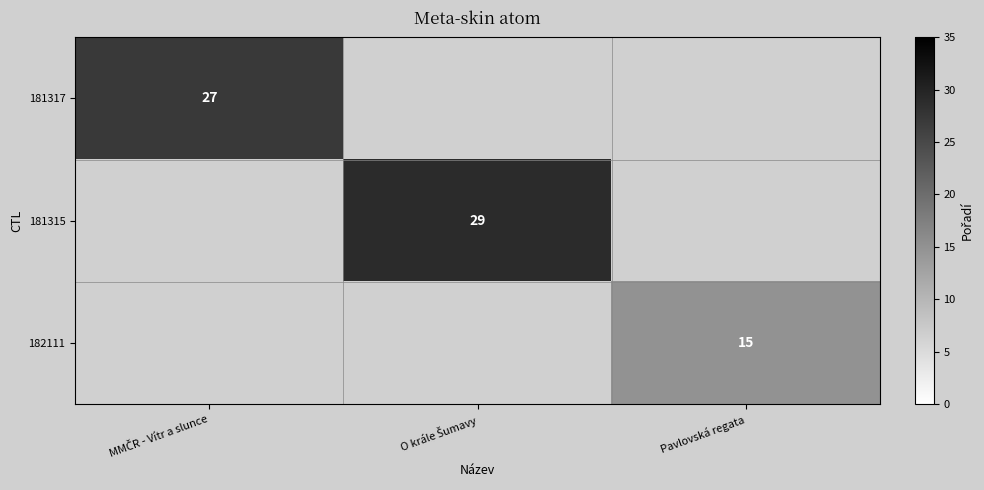

The value of 182111 at Pavlovská regata is 8. True or false?

False